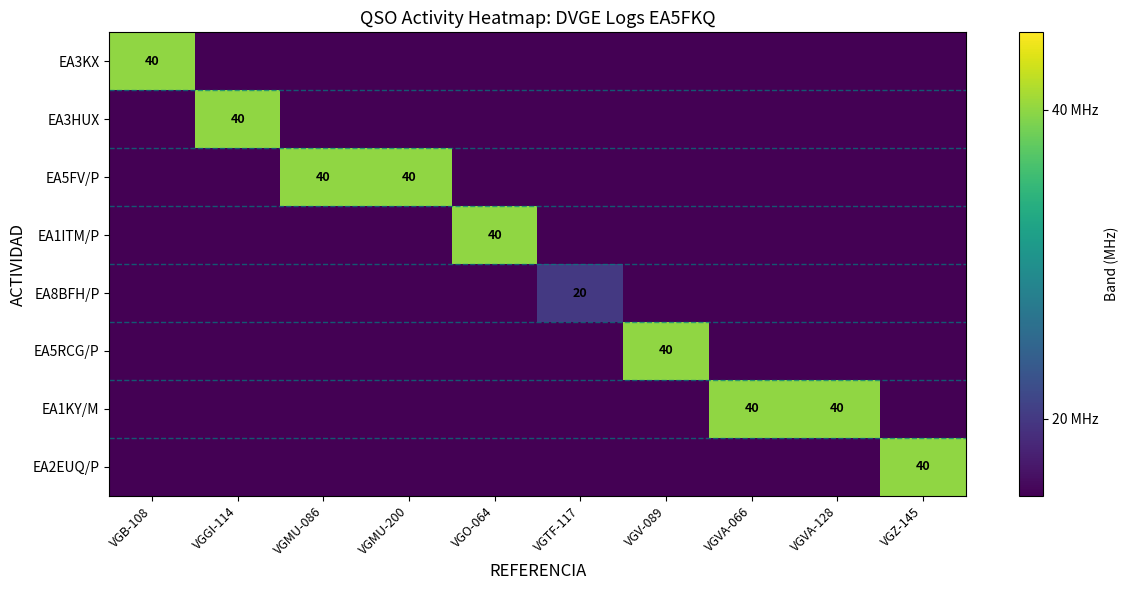

The EA1KY/M series shows 40 at VGVA-128. True or false?

True